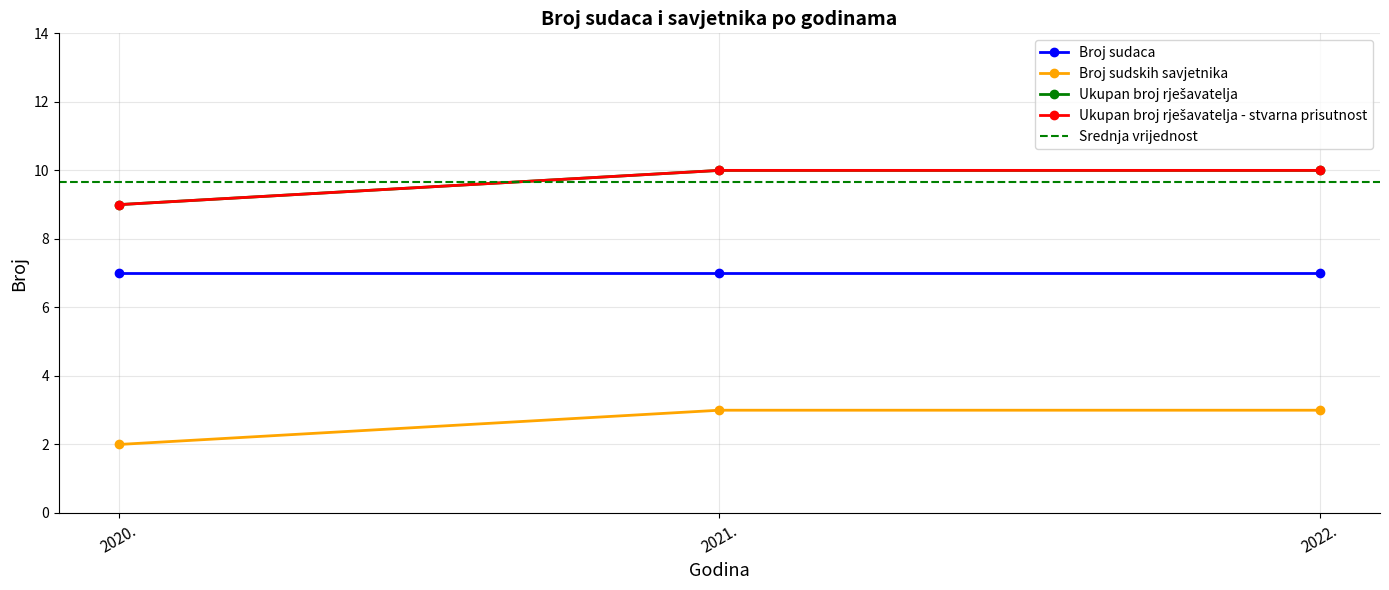

Does the chart have visible grid lines?

Yes